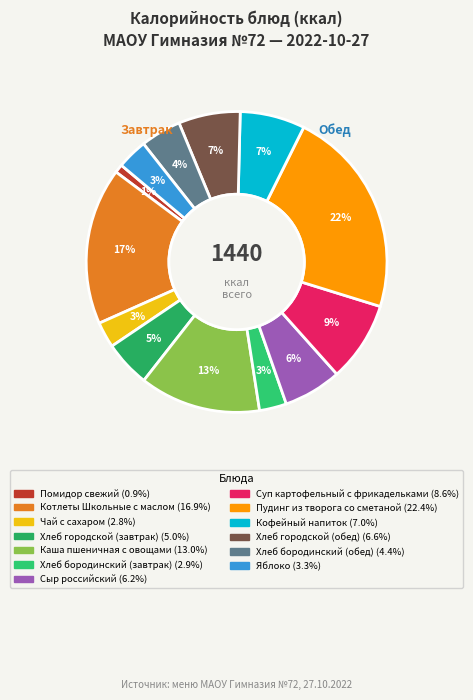

Which slice is the largest?

Пудинг из творога со сметаной